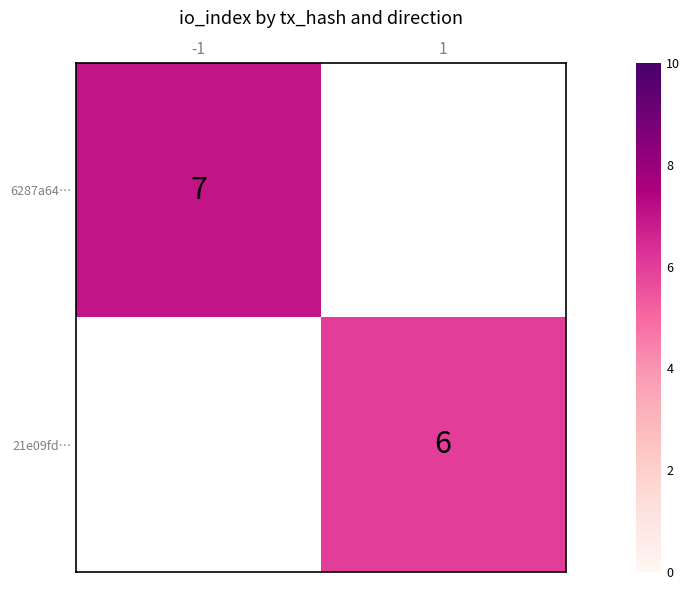

Which label corresponds to the smallest value in the chart?

1